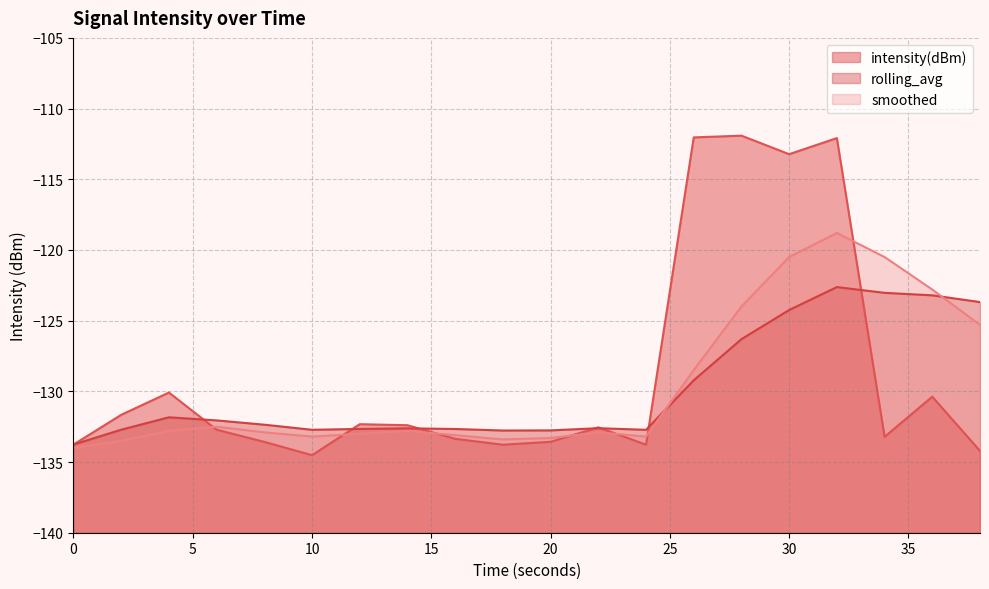

Is the value of rolling_avg at 10 greater than the value of smoothed at 18?

Yes